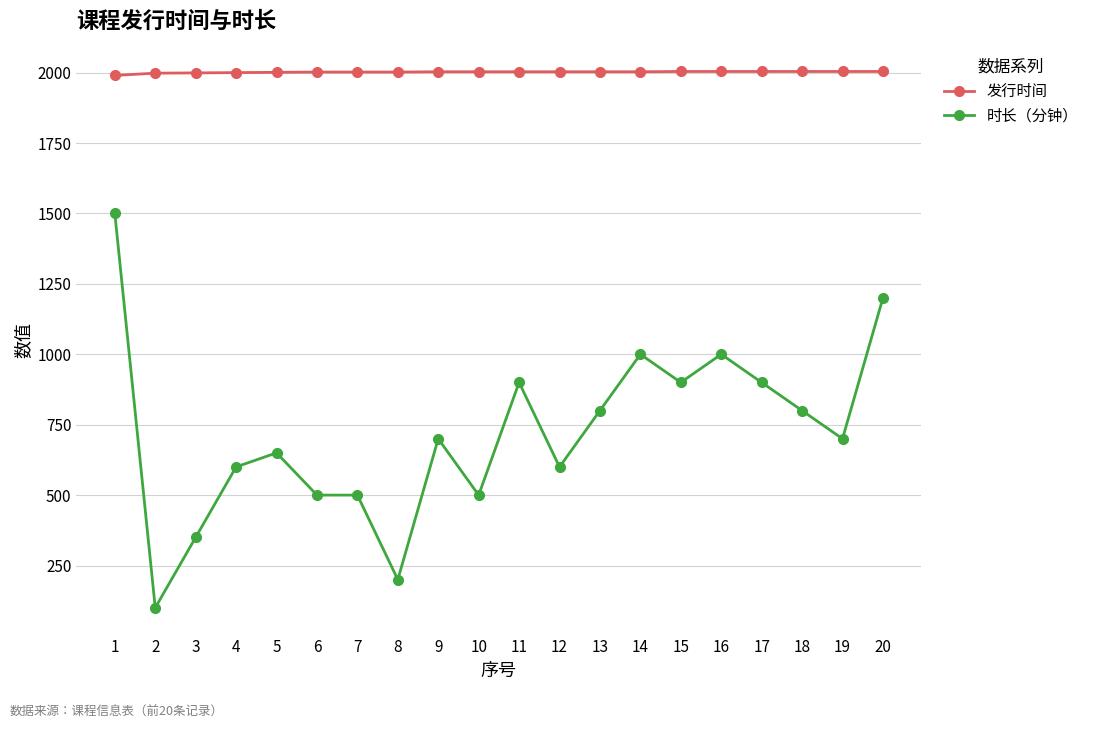

What are all the series names shown in the legend?

发行时间, 时长（分钟）